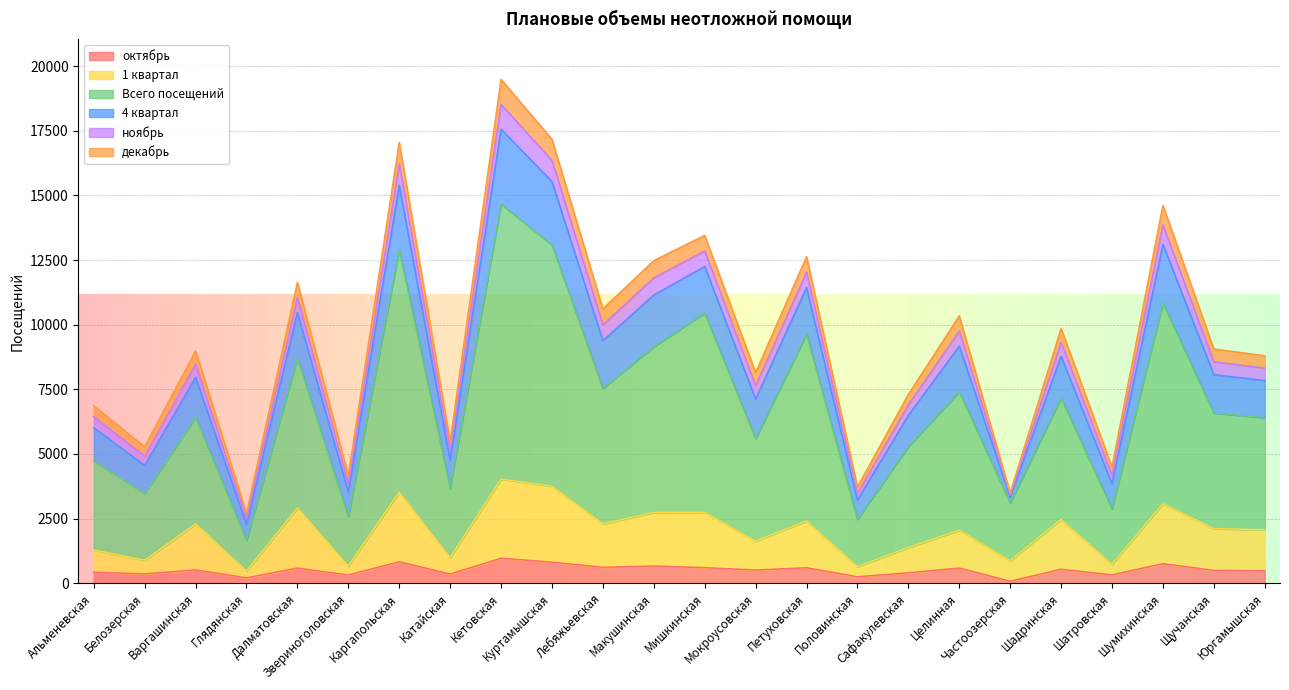

What are all the series names shown in the legend?

октябрь, 1 квартал, Всего посещений, 4 квартал, ноябрь, декабрь